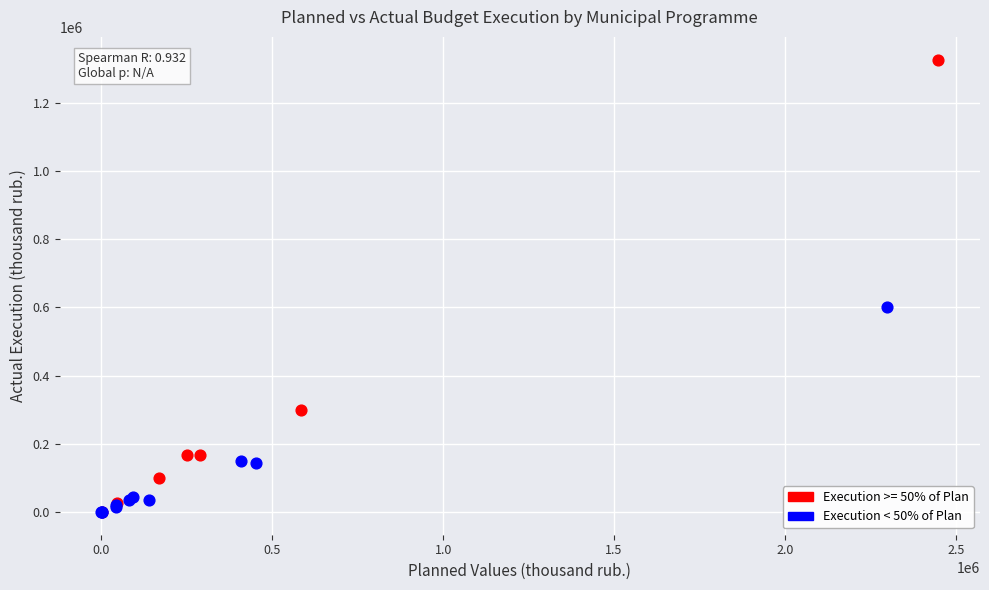

Which series contains the highest Y value?

Execution >= 50% of Plan